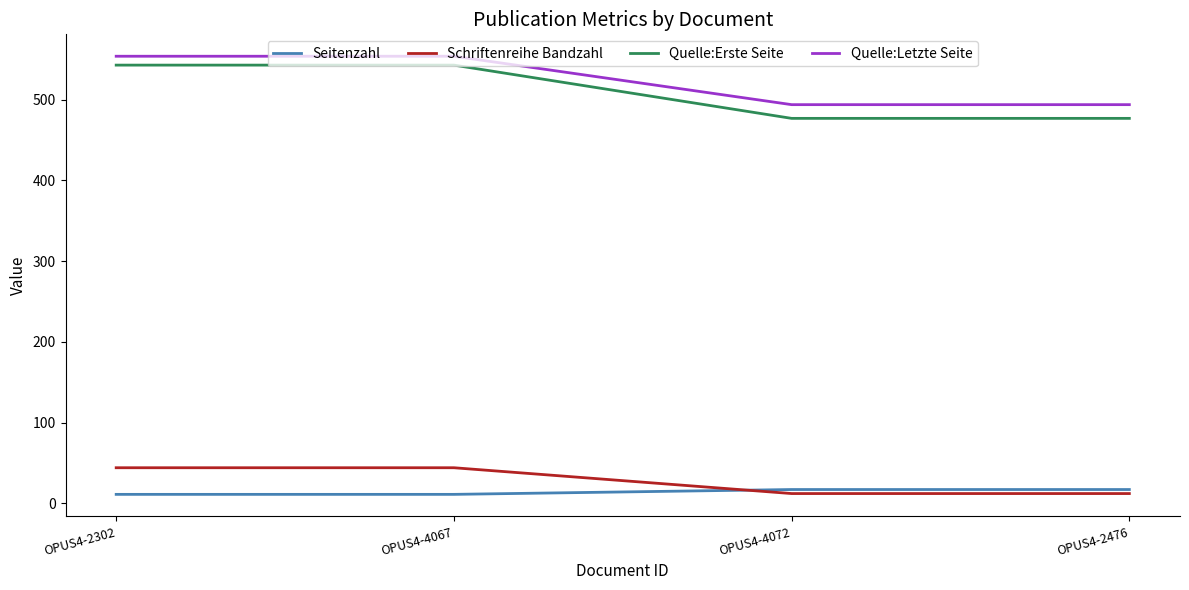

What is the minimum value for Quelle:Letzte Seite?

494